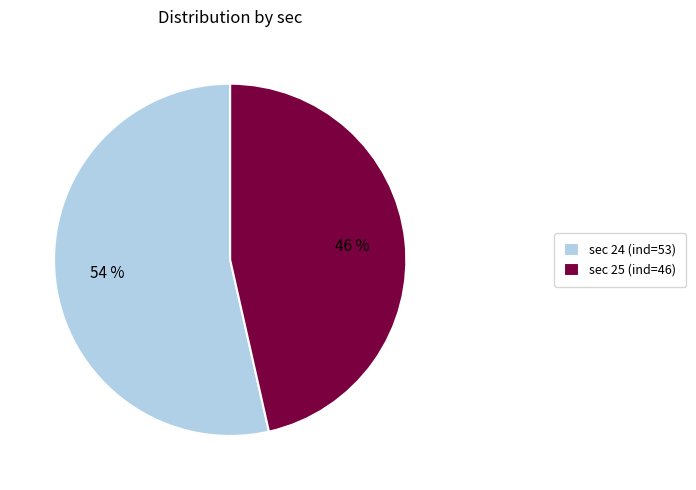

Between sec 25 and sec 24, which is larger?

sec 24